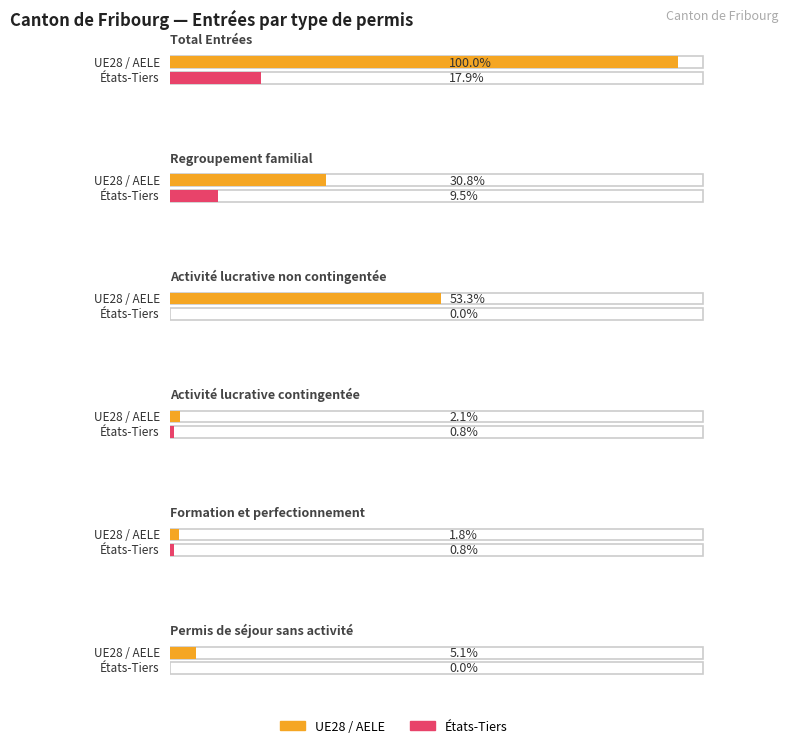

At which label is Activité lucrative non contingentée closest to 104?

UE28 / AELE